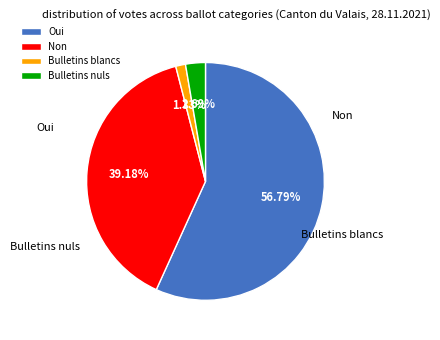

What is the largest slice in the pie chart?

Oui